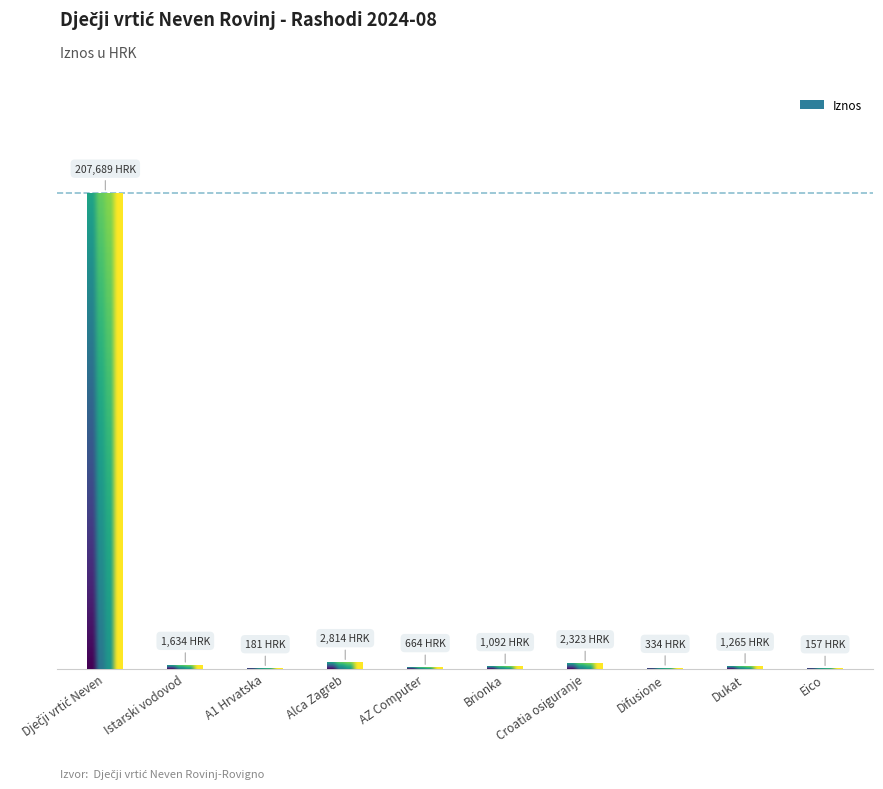

What is the average value?

21815.3